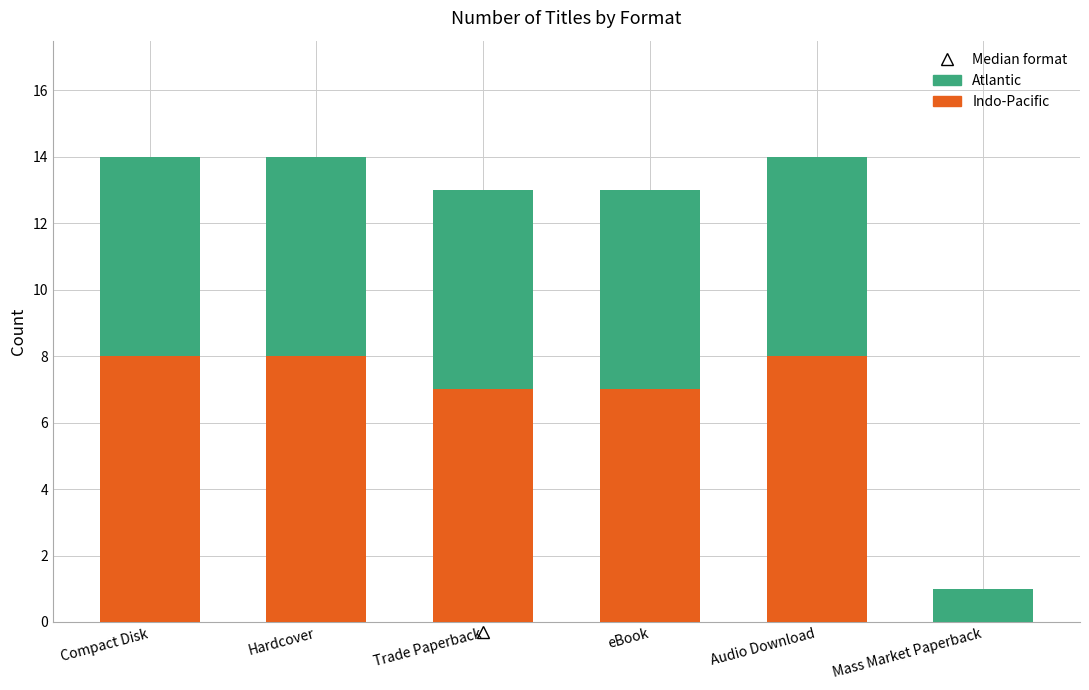

The value of Indo-Pacific at Trade Paperback is 10. True or false?

False